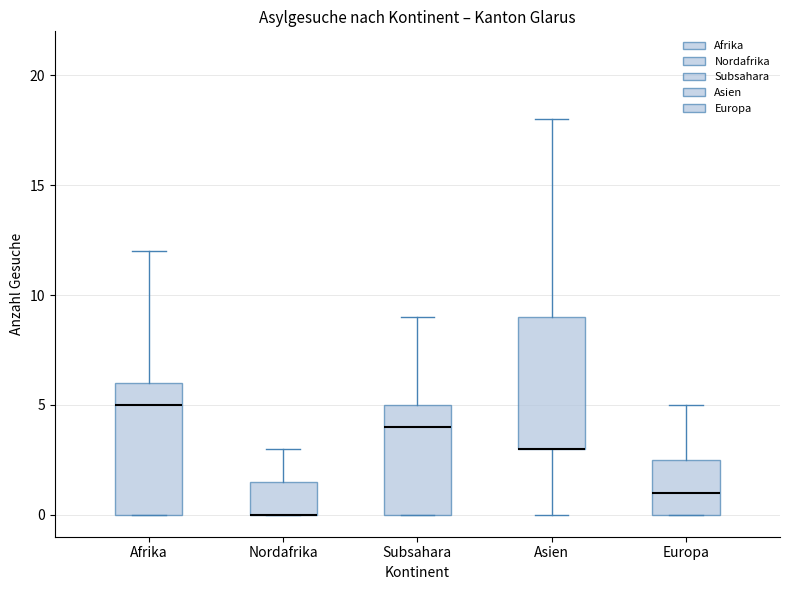

Reading left to right, read every box against the y-axis: the position of its median line, the range the box covers, and the ends of its whiskers. The values are not printed on the chart, so give them approximately, as read against the axis.

Afrika: median 5.0, box 0.0 to 6.0, whiskers 0.0 to 12.0
Nordafrika: median 0.0 (drawn on the box's lower edge), box 0.0 to 1.5, whiskers 0.0 to 3.0
Subsahara: median 4.0, box 0.0 to 5.0, whiskers 0.0 to 9.0
Asien: median 3.0 (drawn on the box's lower edge), box 3.0 to 9.0, whiskers 0.0 to 18.0
Europa: median 1.0, box 0.0 to 2.5, whiskers 0.0 to 5.0